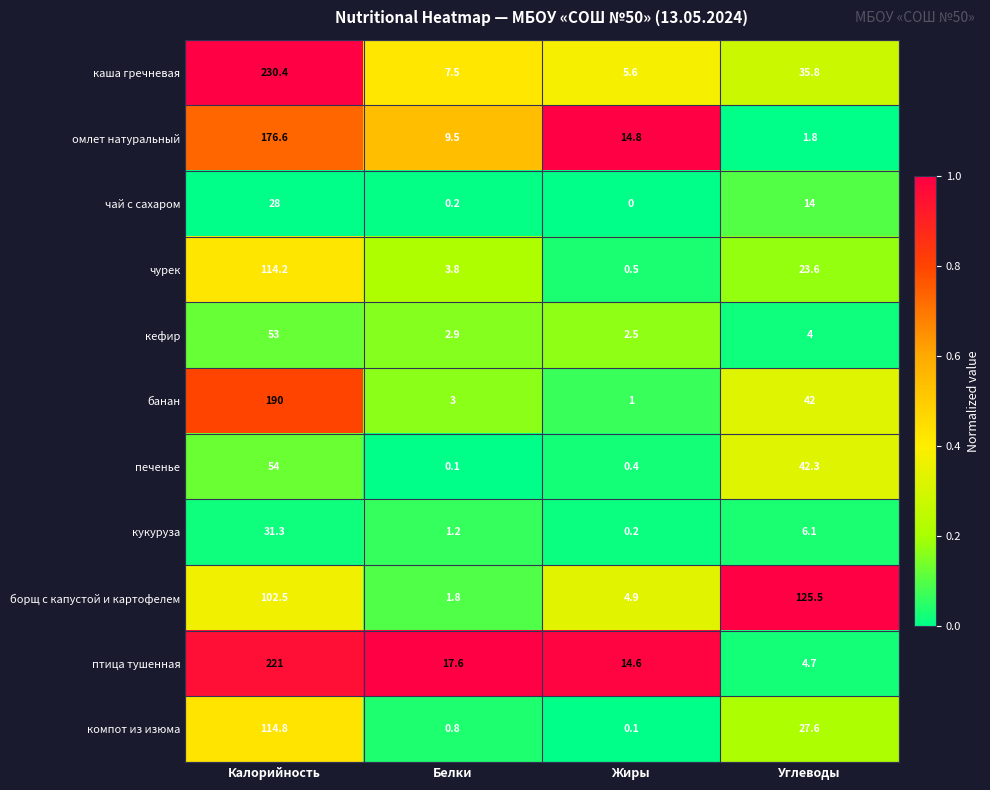

At which category is the sum across all series the highest?

Калорийность